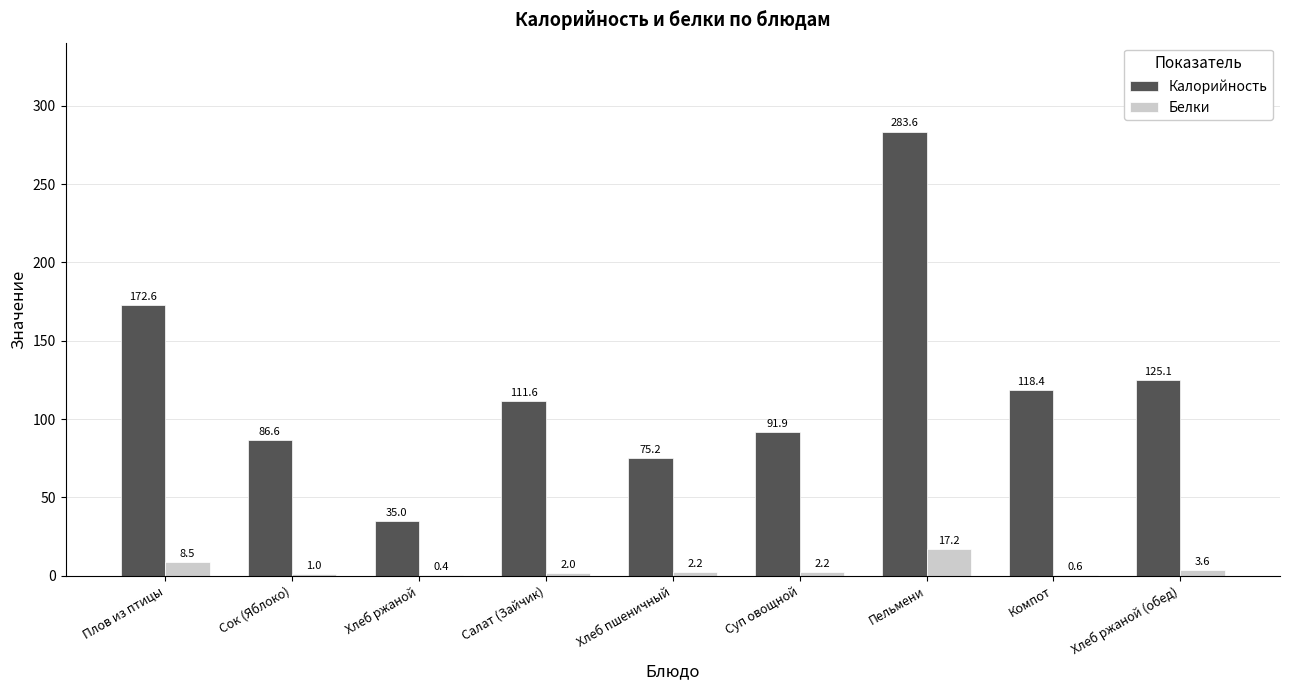

Which category has the highest value across all series?

Пельмени